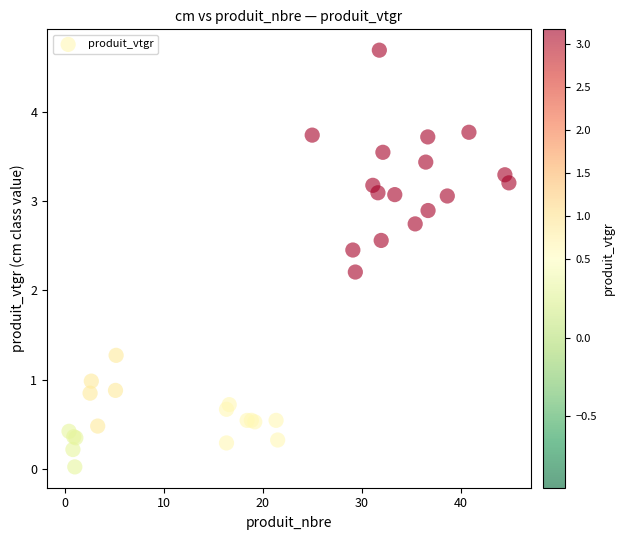

What Y value in the scatter plot is closest to 2?

2.2